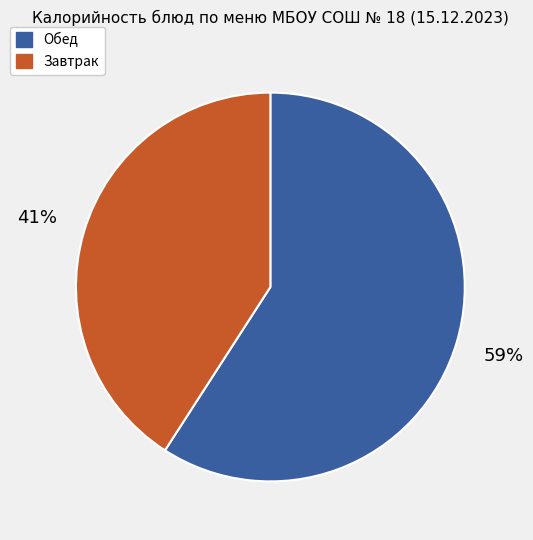

Is the sum of Завтрак and Обед greater than half?

Yes